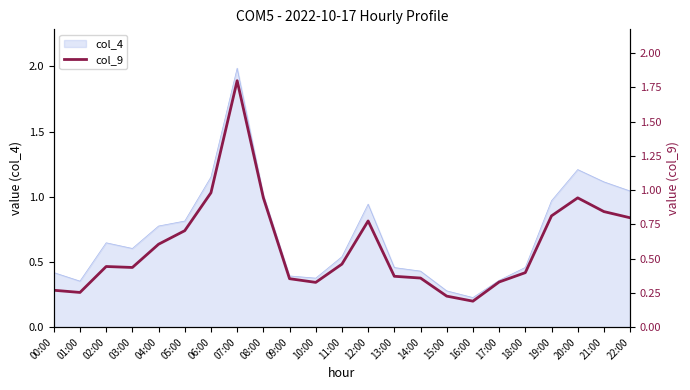

Read the value at 02:00.

0.5